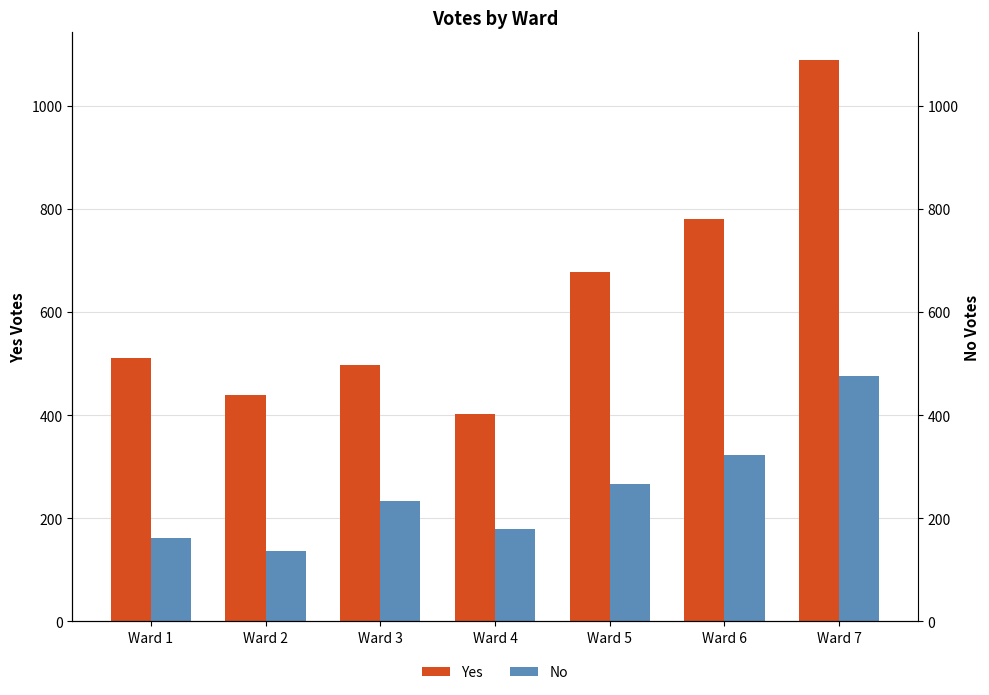

The No series shows 161 at Ward 1. True or false?

True